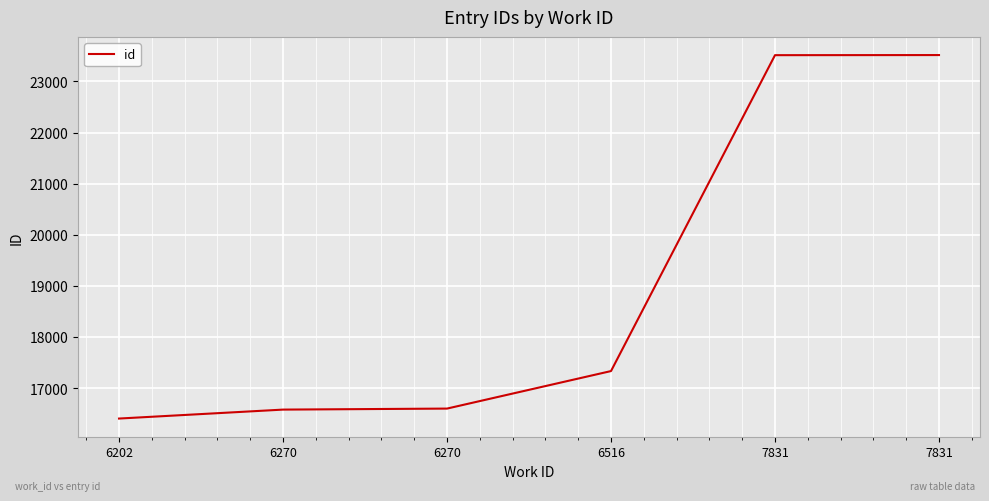

Does the chart display data point markers on the line(s)?

No